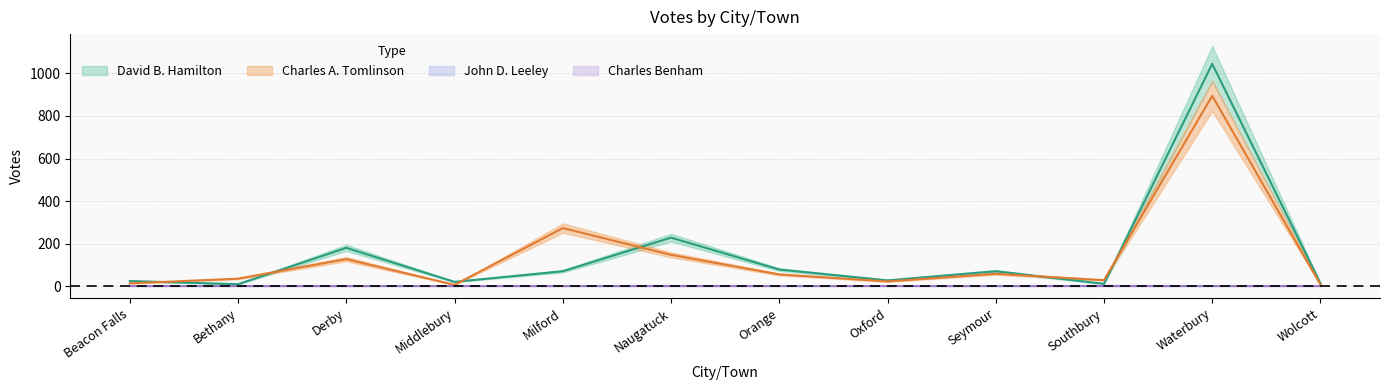

What is the difference between the second highest and minimum values in the David B. Hamilton series?

219